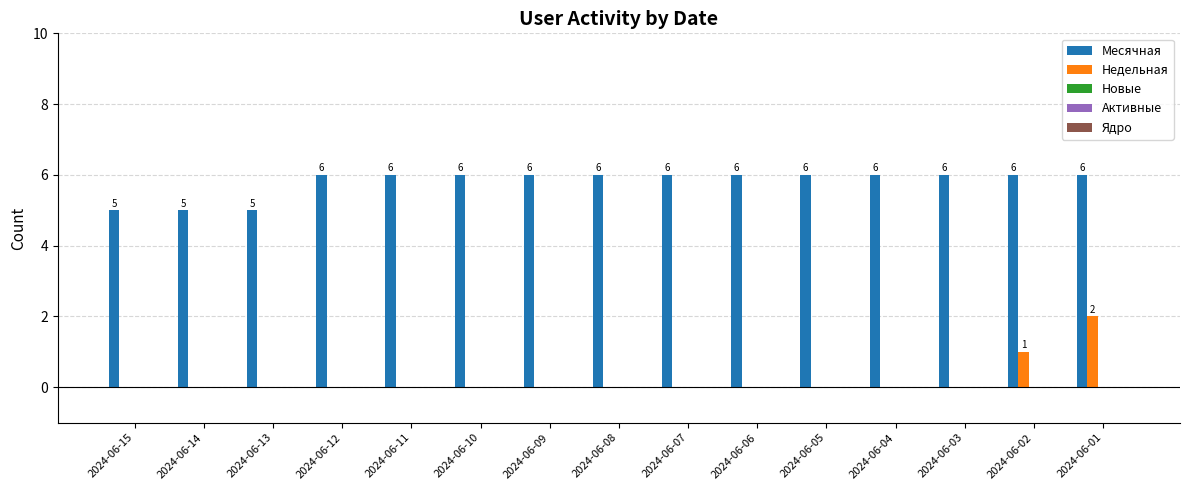

The value of Недельная at 2024-06-12 is 0. True or false?

True